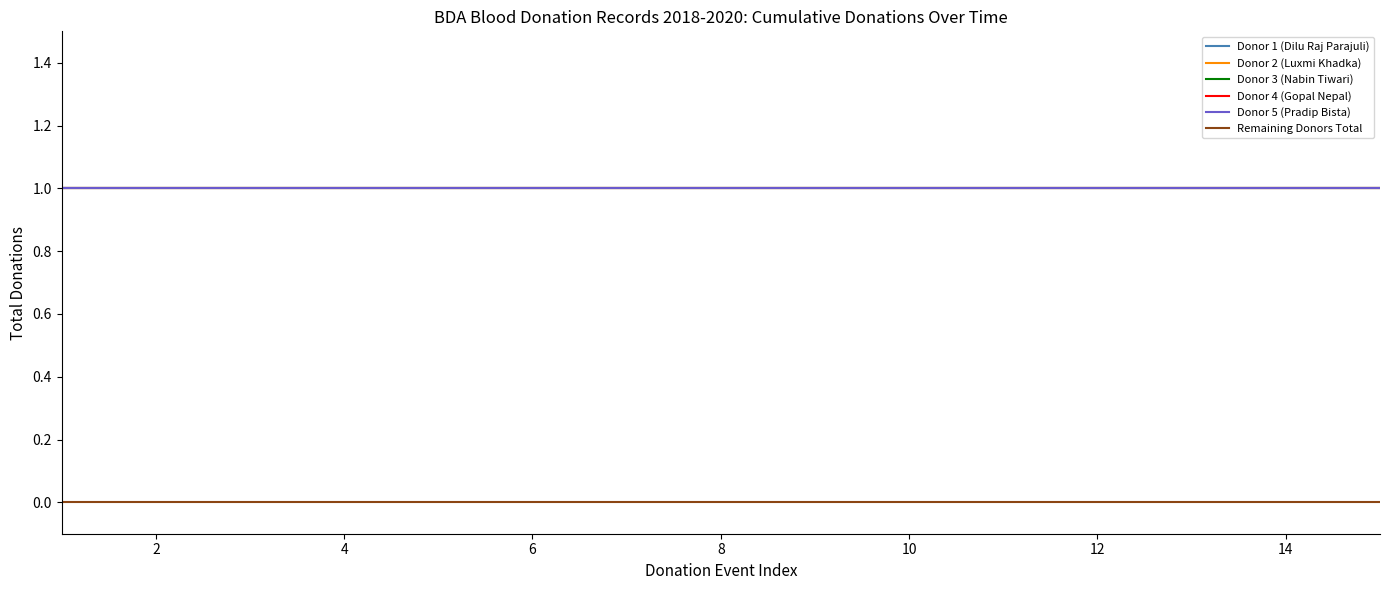

What is the value of the Donor 5 (Pradip Bista) point at the 11th from the left?

1